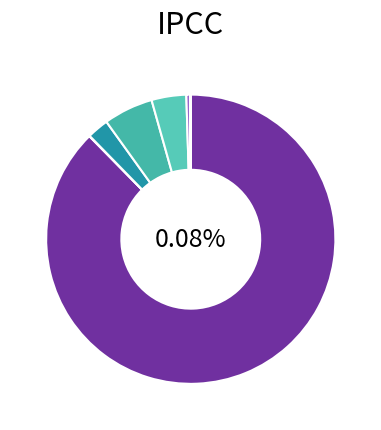

Which has a higher value, Two or More Races or American Indian and Alaska Native?

Two or More Races